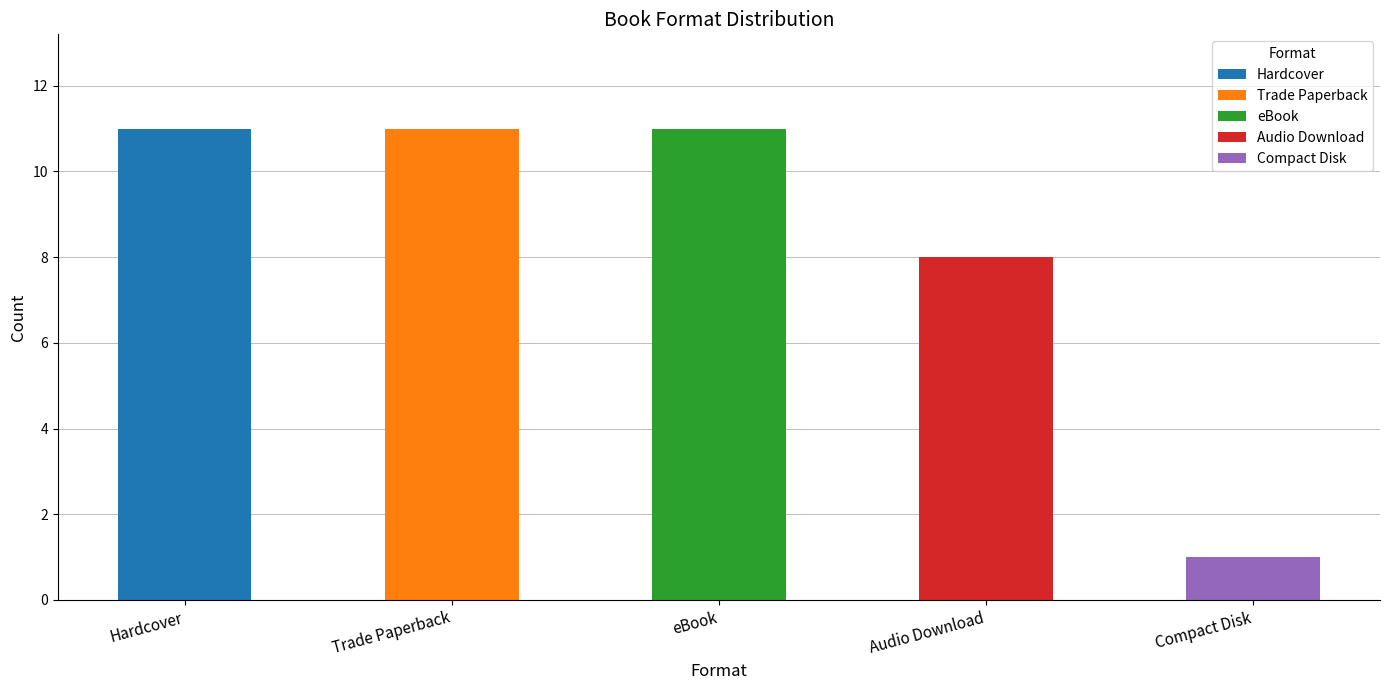

Count the number of data series in this chart.

1